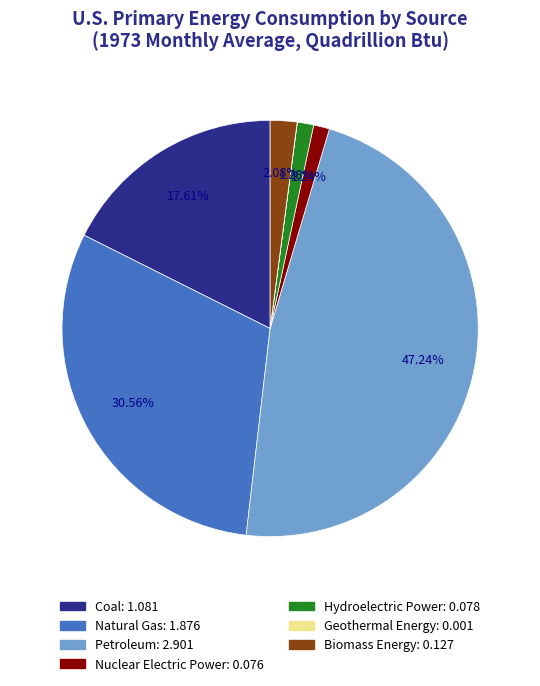

Is there a majority slice in this chart?

No